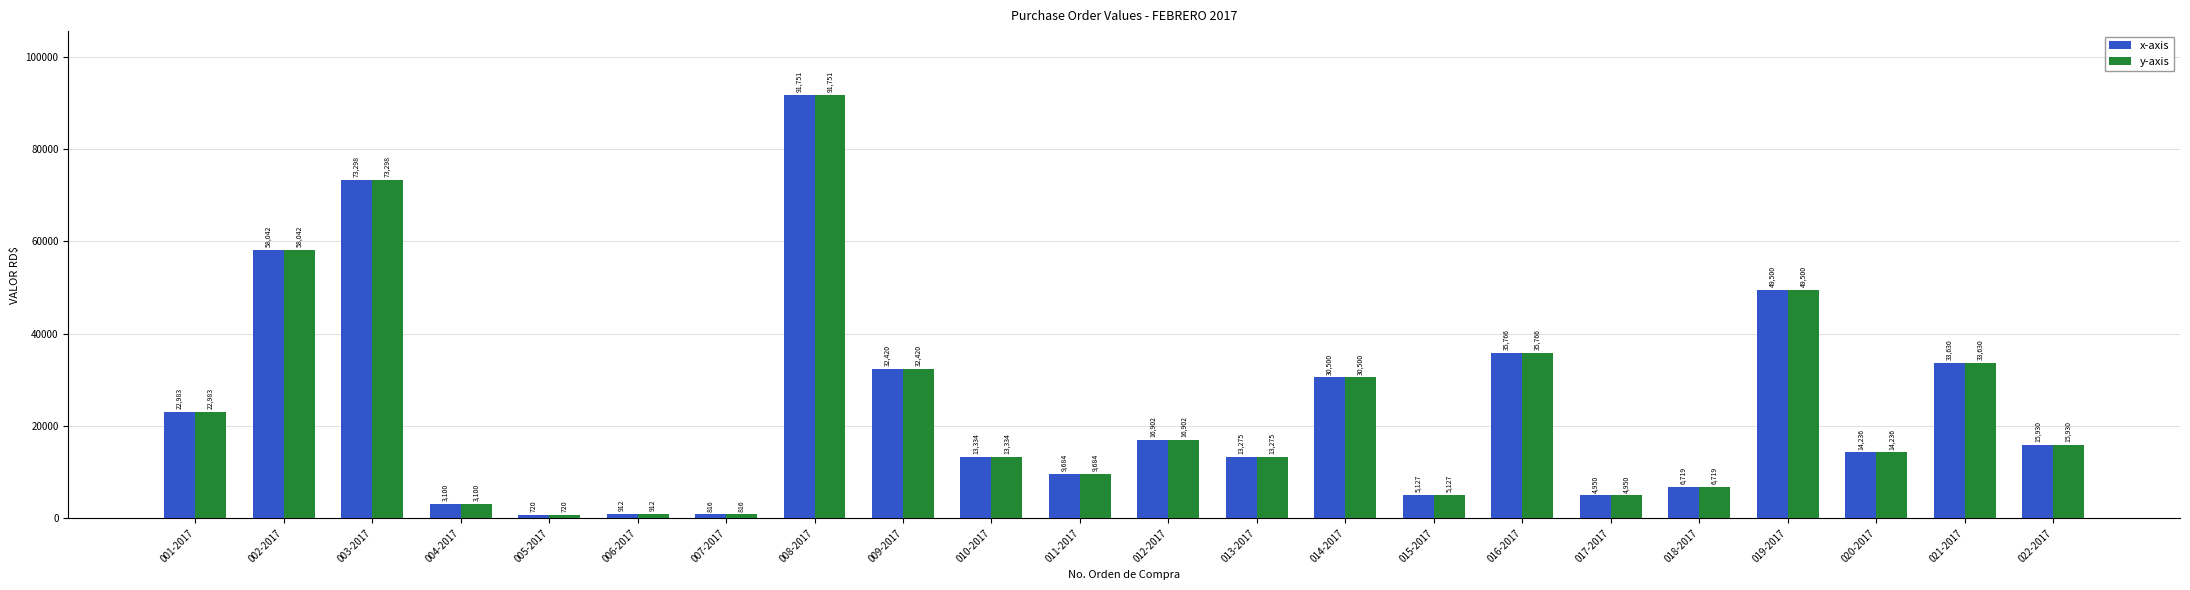

The value of x-axis at 017-2017 is 4950.0. True or false?

True